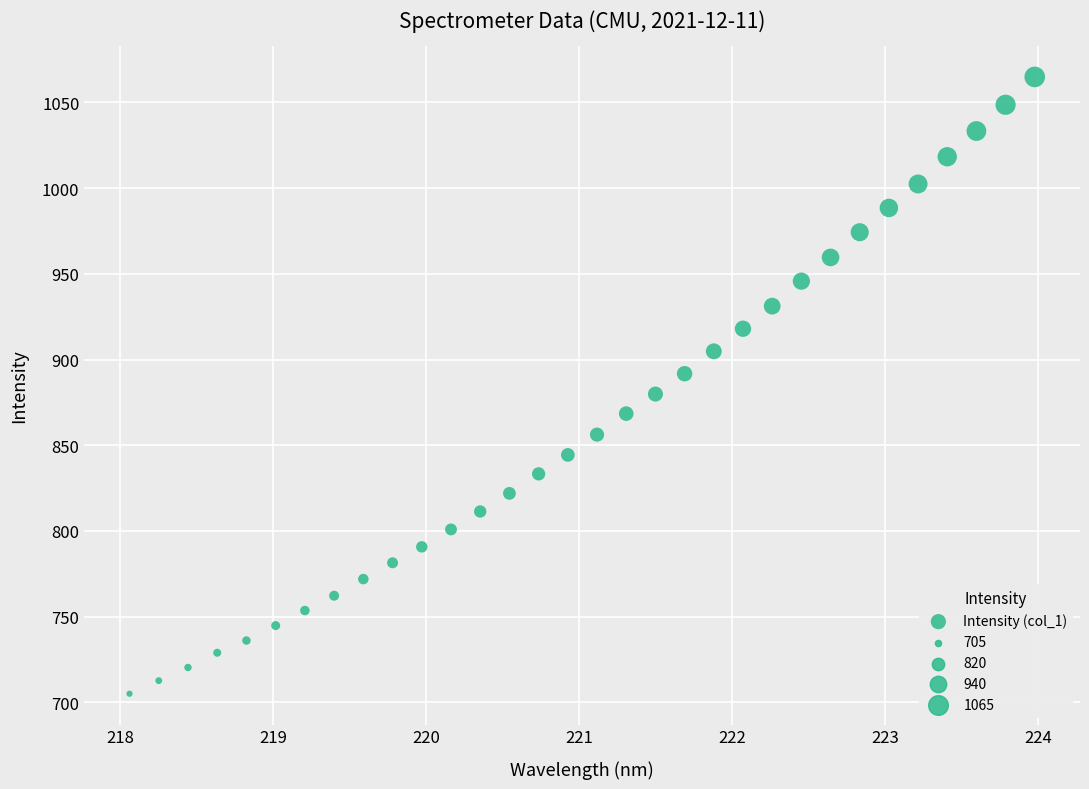

What is the range of X values (max minus min)?

5.9